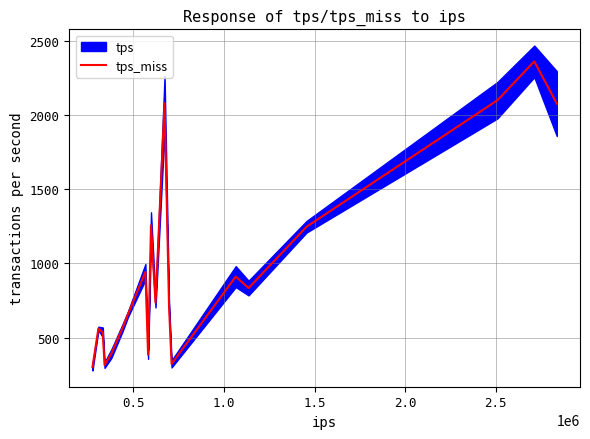

What is the minimum value for tps_miss?

302.9